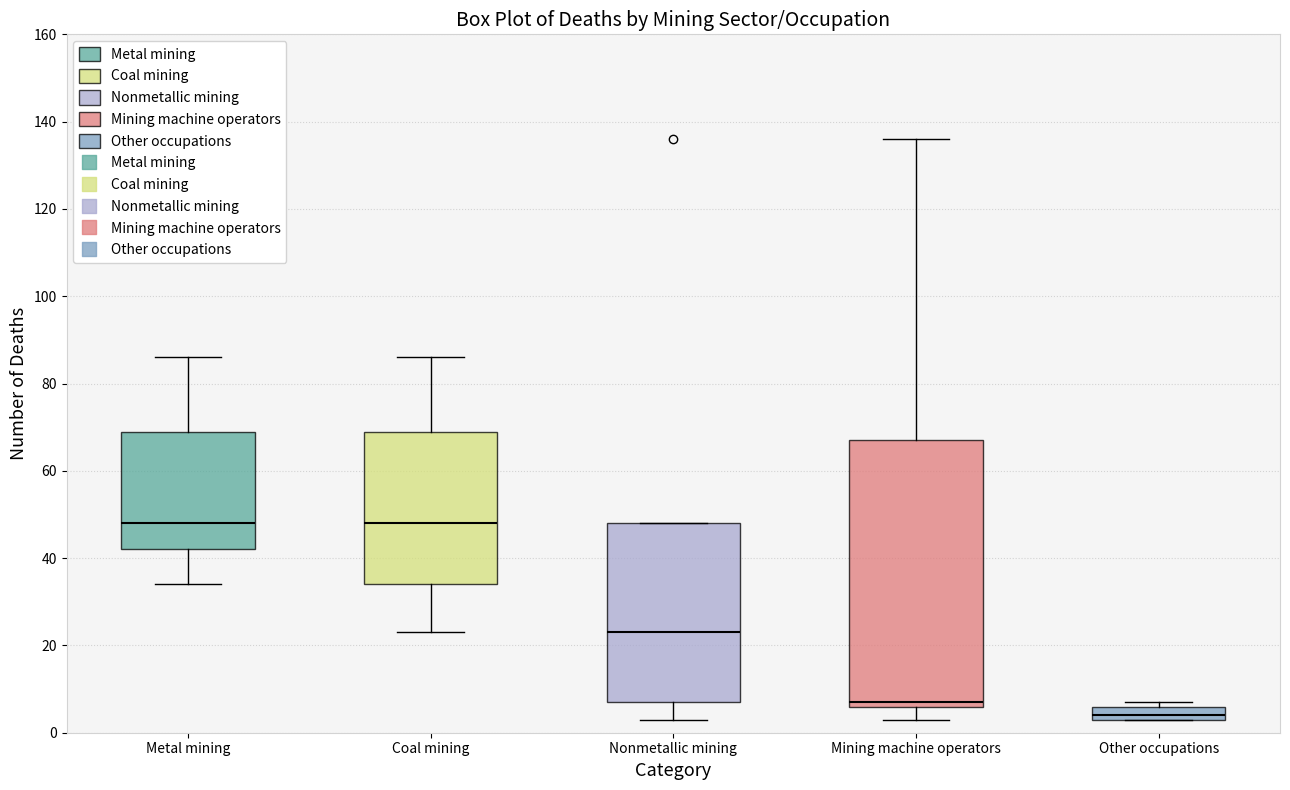

Which box is the tallest, from its lower edge to its upper edge?

Mining machine operators